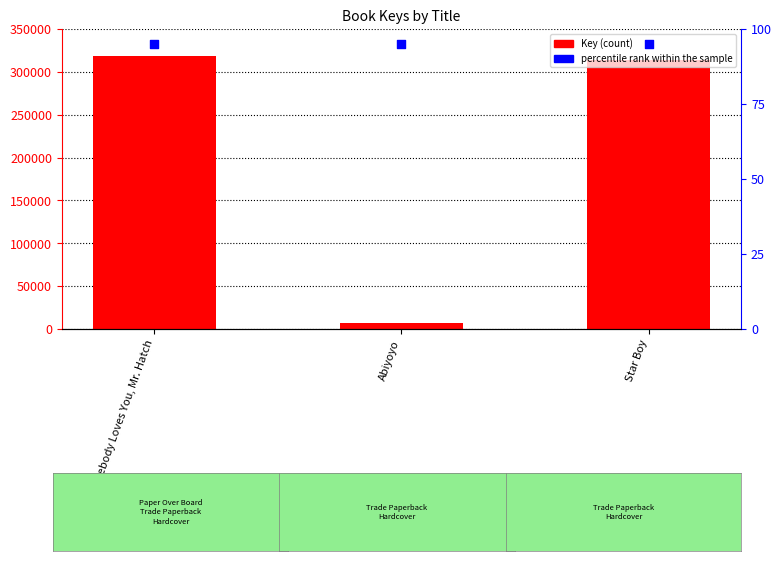

Which series contains the highest Y value?

Key